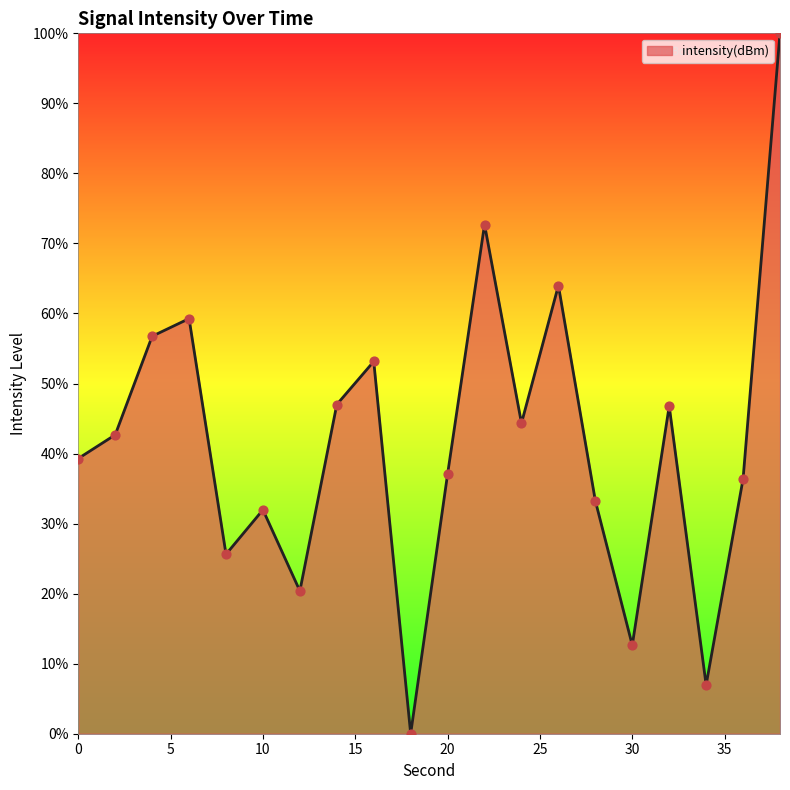

What is the greatest value displayed?

100.0